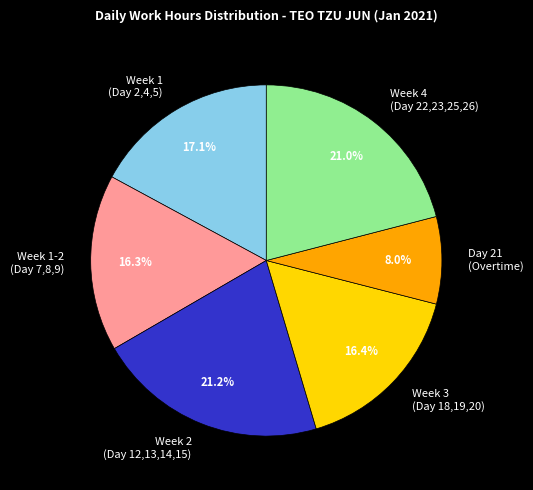

Do Day 21 (Overtime) and Week 2 (Day 12,13,14,15) together represent more than half of the pie?

No